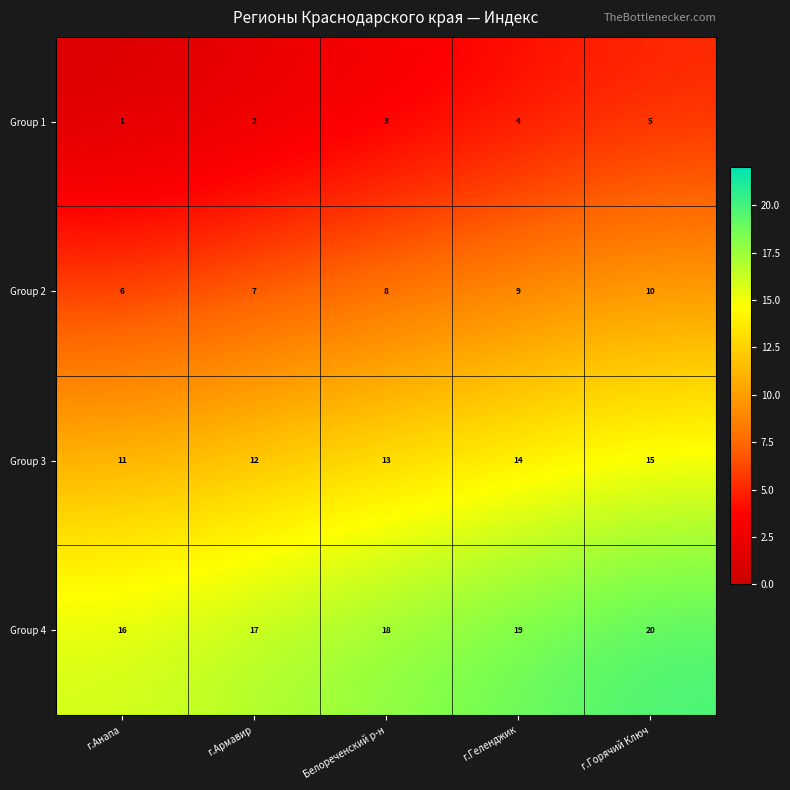

Where is Group 4 nearest to the value 18?

Белореченский р-н